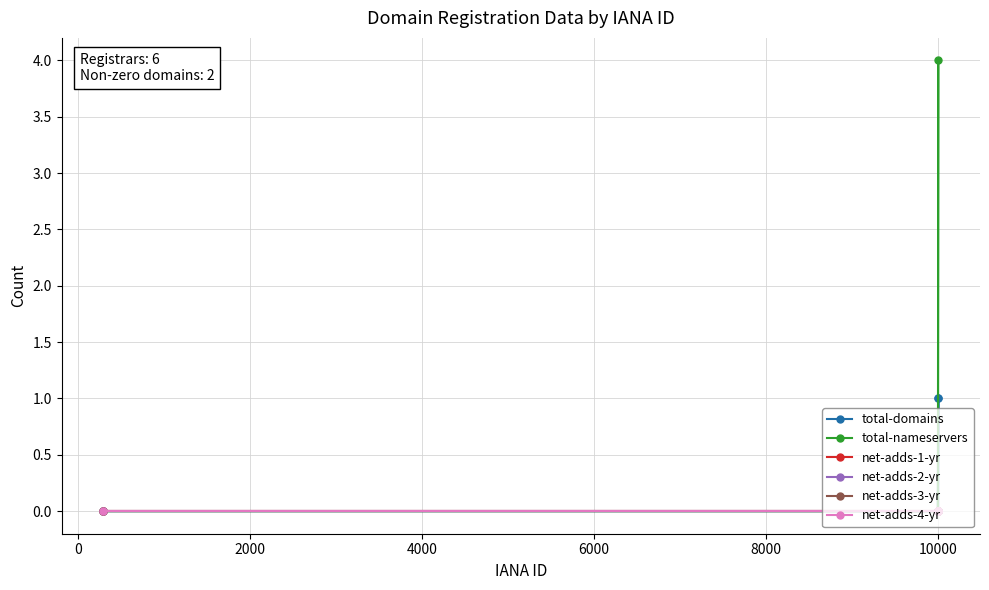

What are all the series names shown in the legend?

total-domains, total-nameservers, net-adds-1-yr, net-adds-2-yr, net-adds-3-yr, net-adds-4-yr